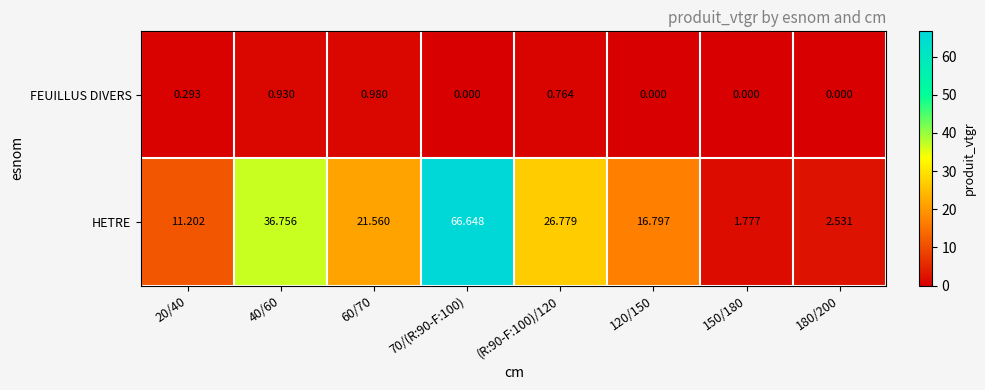

How many categories are shown in the chart?

8